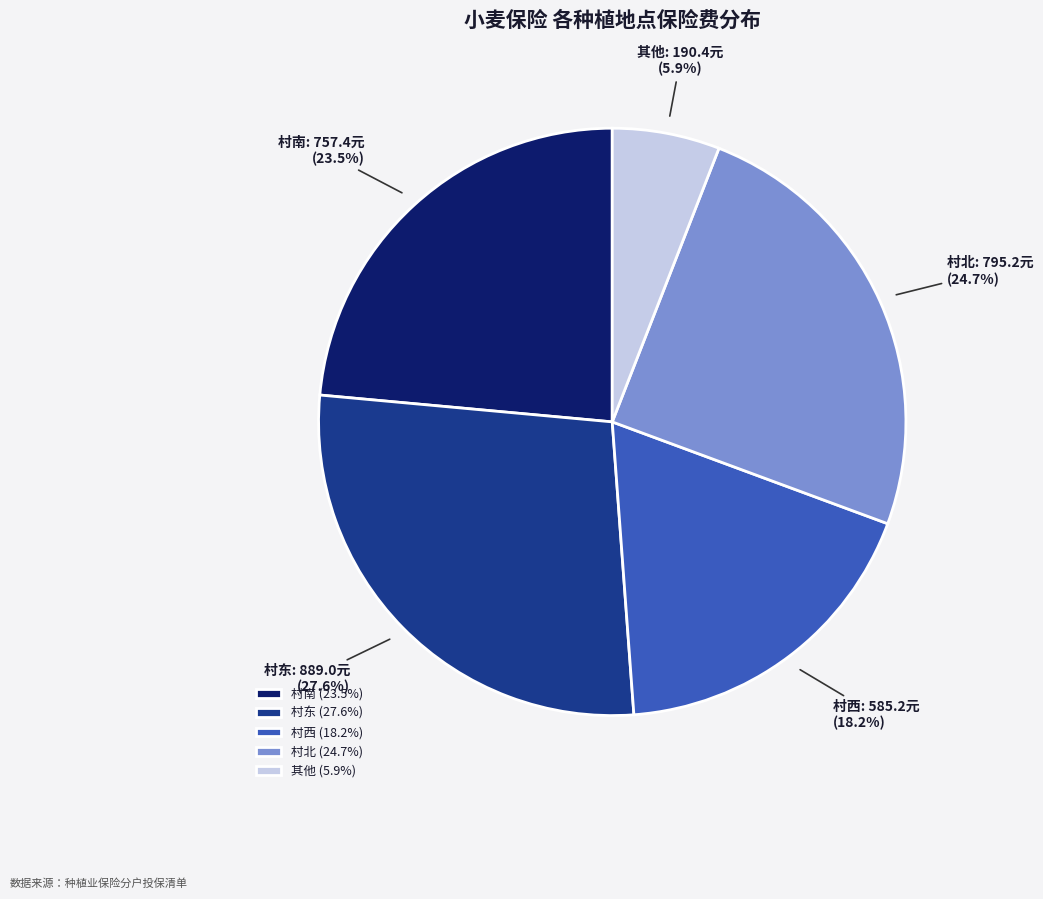

What is the total percentage of 村南 and 村西?

41.7%